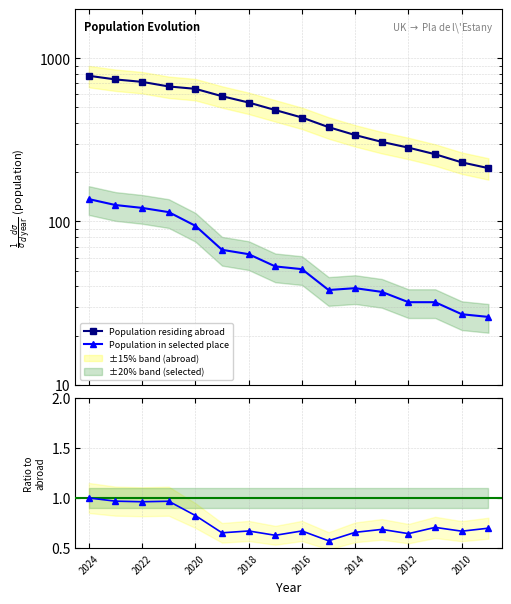

In Ratio (selected/abroad, norm.), how many points are higher than both neighbors (excluding endpoints)?

5